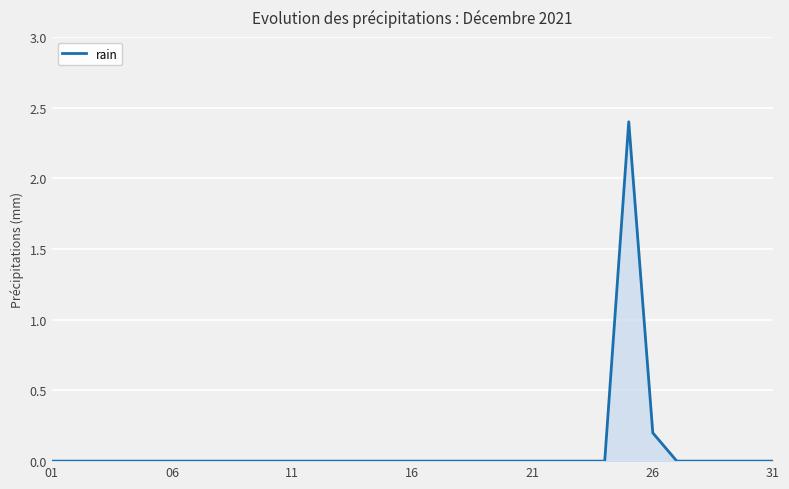

What is the maximum value shown in the chart?

2.4